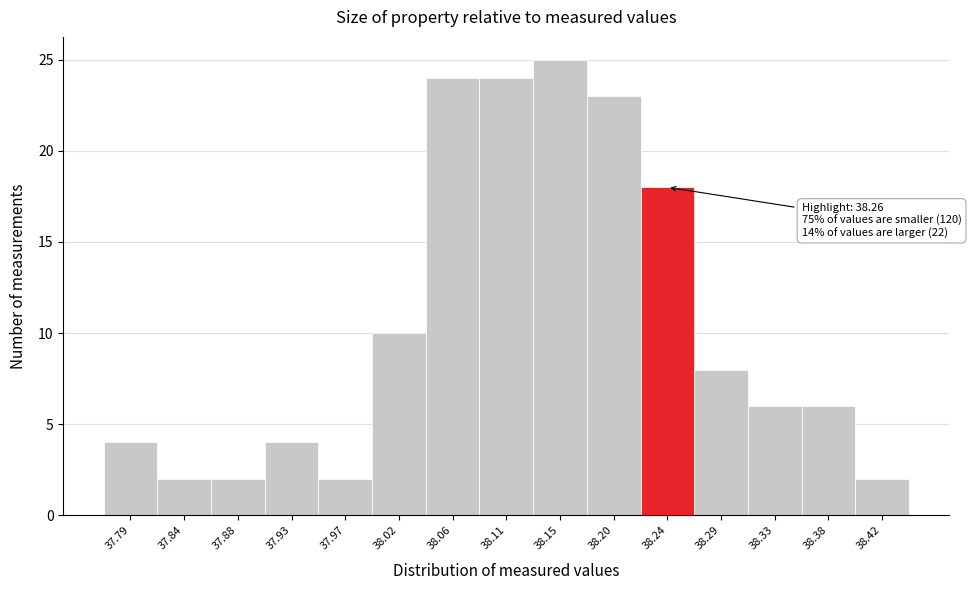

Reading left to right, extract all data points from this chart.

4	2	2	4	2	10	24	24	25	23	18	8	6	6	2